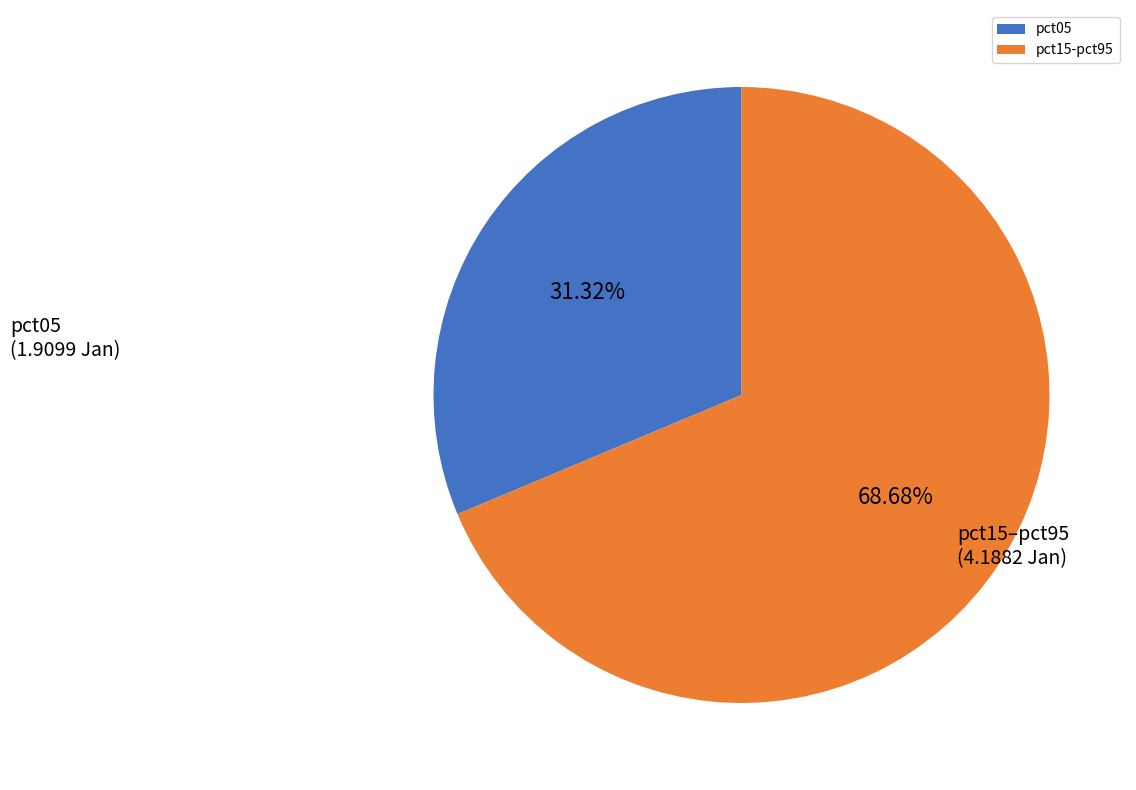

Which category has the smallest portion of the pie?

pct05